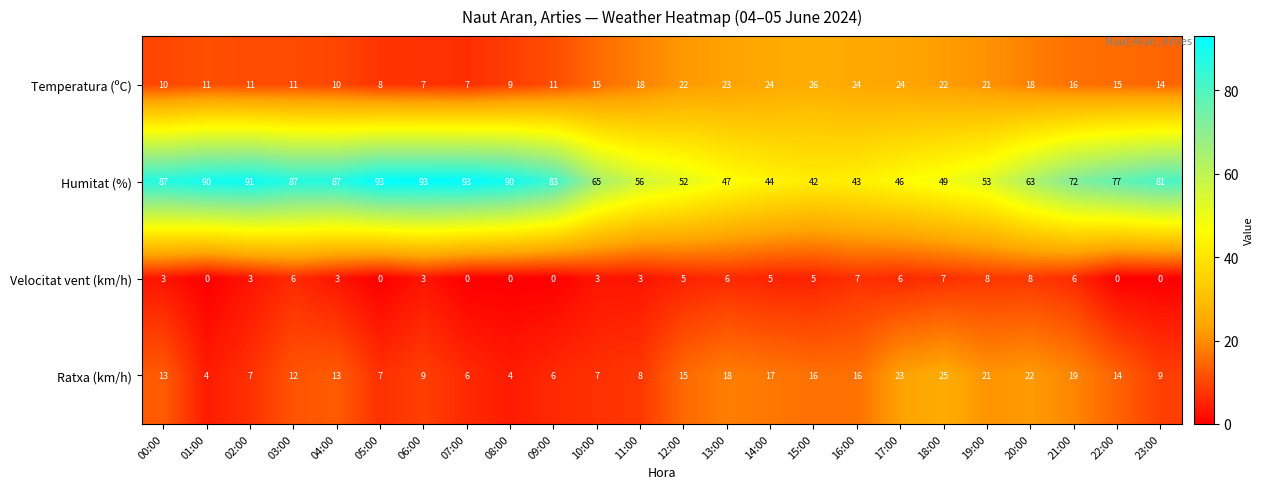

What is the approximate value of Velocitat vent (km/h) at 17:00?

6